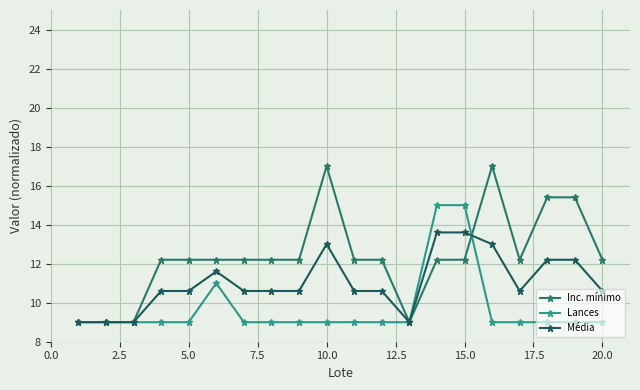

Which series has the widest spread of values?

Inc. mínimo